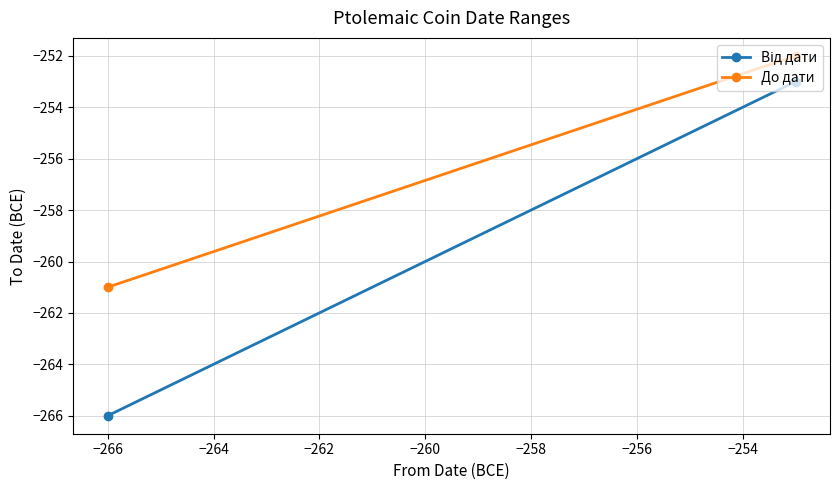

How many data points does each series have?

2